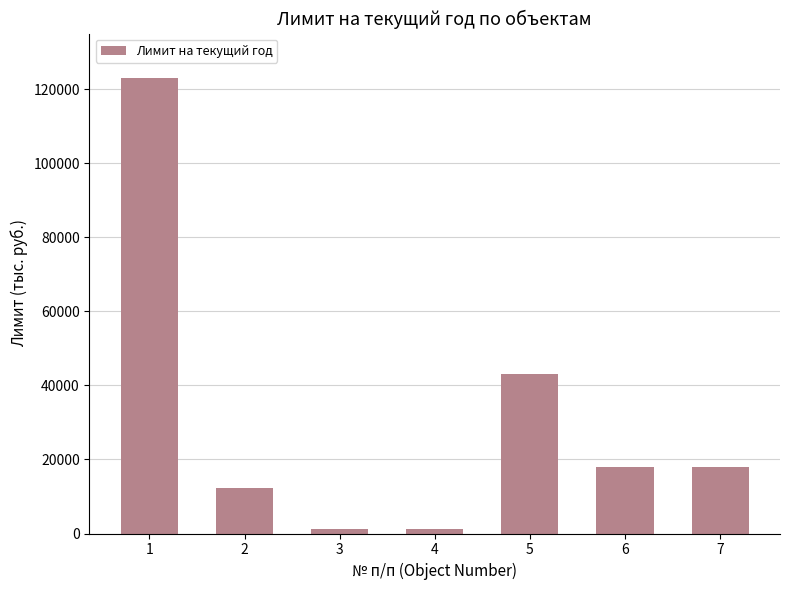

What is the smallest value displayed?

1289.7